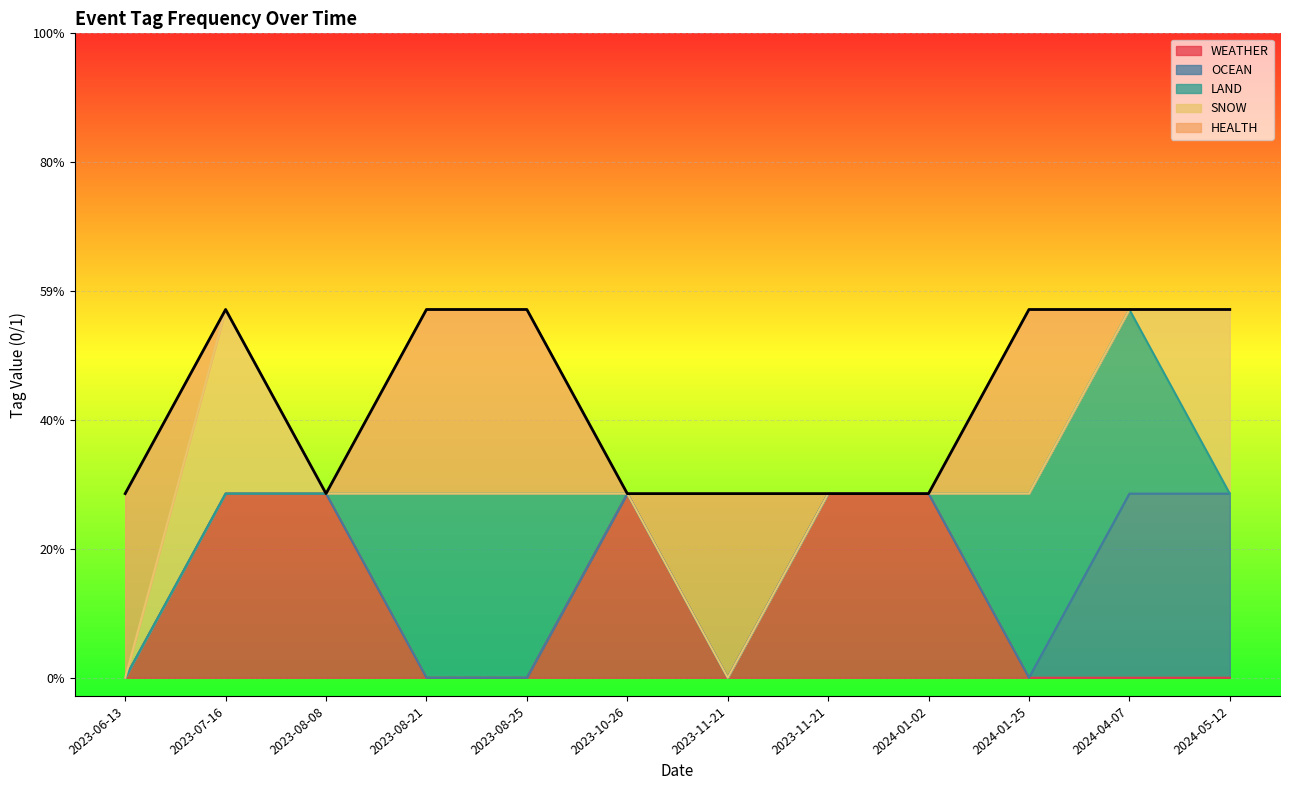

Which label corresponds to the smallest value in the chart?

2023-06-13